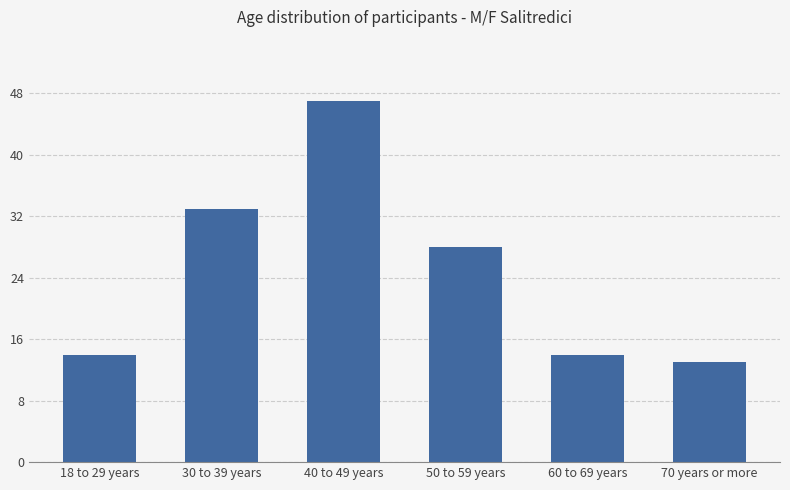

Reading left to right, extract all data points from this chart.

14	33	47	28	14	13